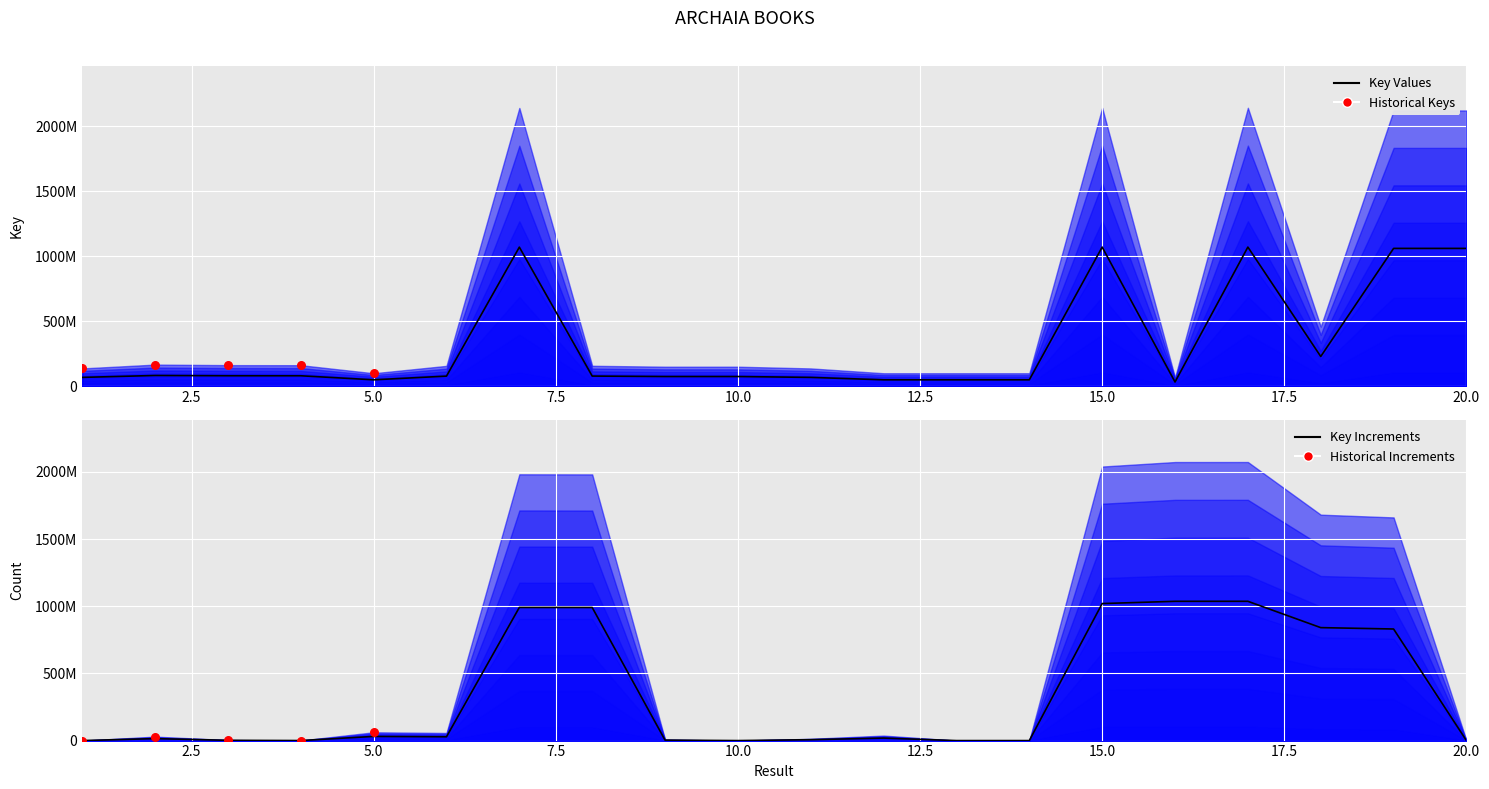

Approximately how many times larger is the value at 7 compared to 8?

13.5